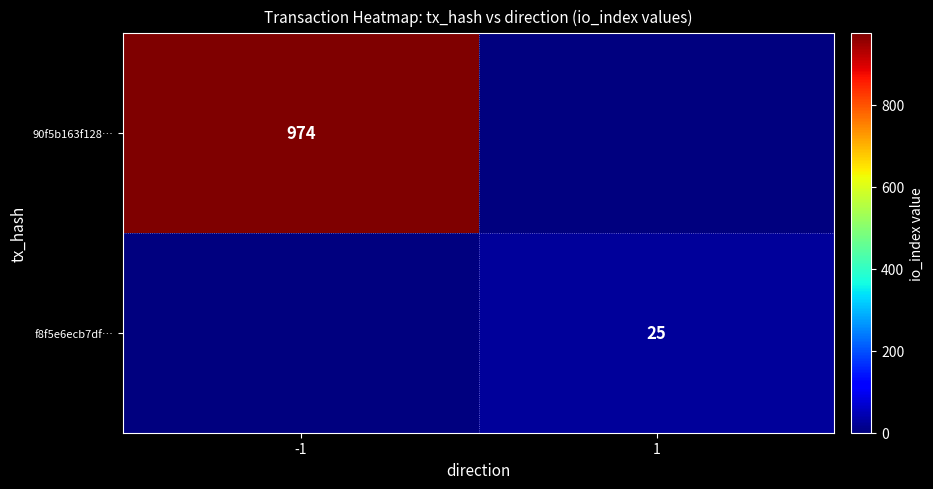

True or false: f8f5e6ecb7df… has a value of 25 at 1.

True